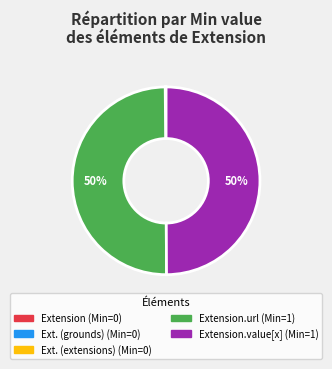

To the nearest percent, what is the difference between the largest and smallest slice percentages?

50%